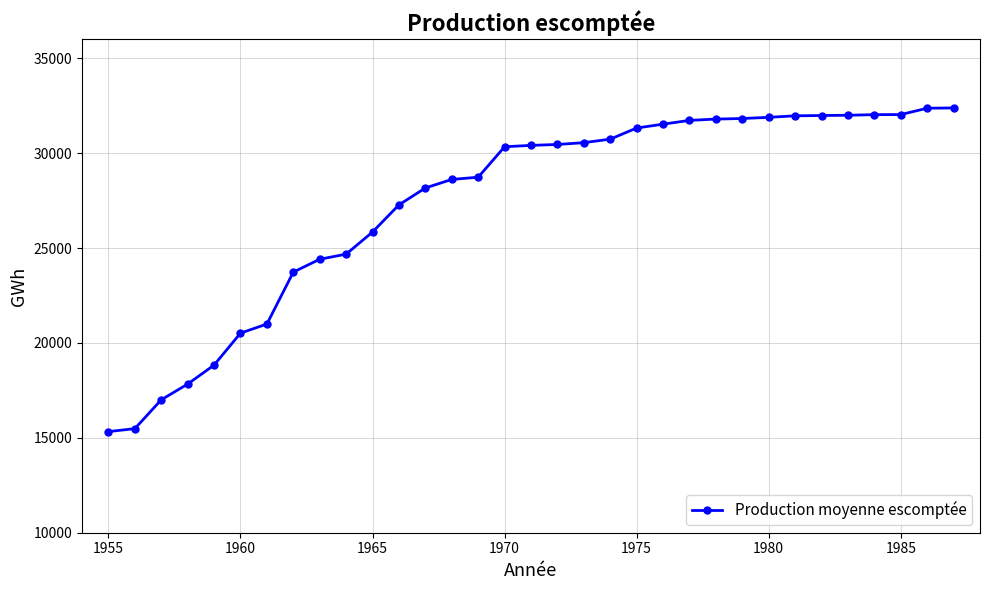

What is the greatest value displayed?

32382